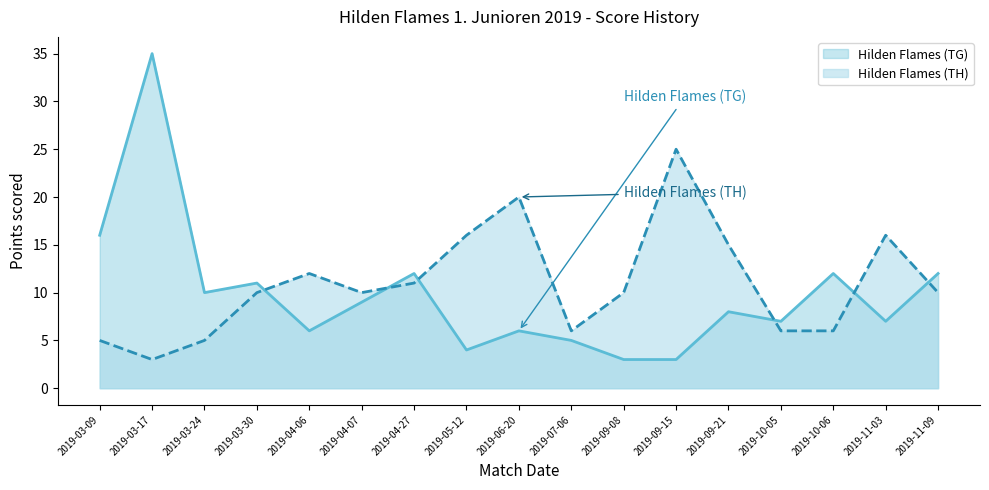

The value of Hilden Flames (TG) at 2019-04-07 is 9. True or false?

True